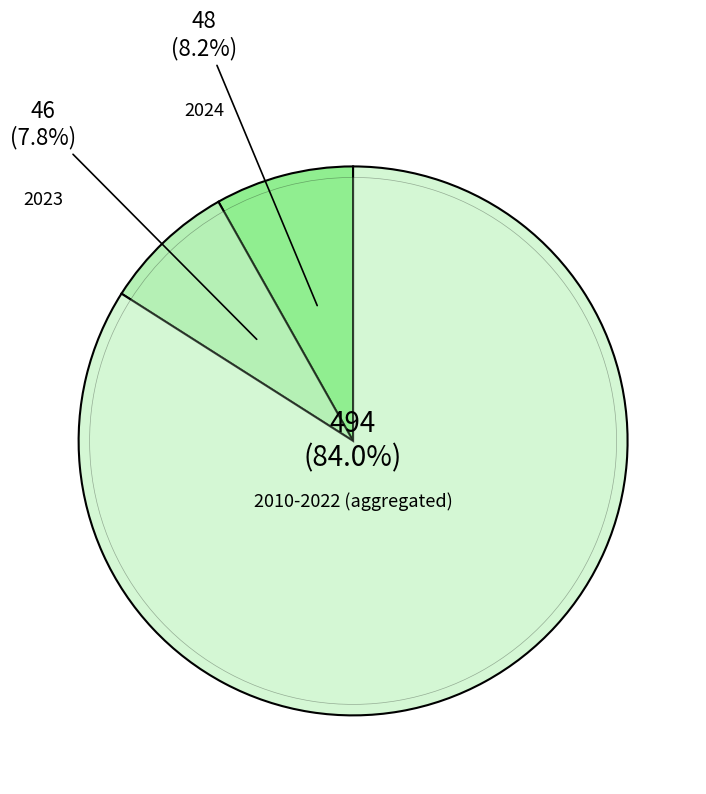

Is it true that 2015 is 20% of the pie?

False